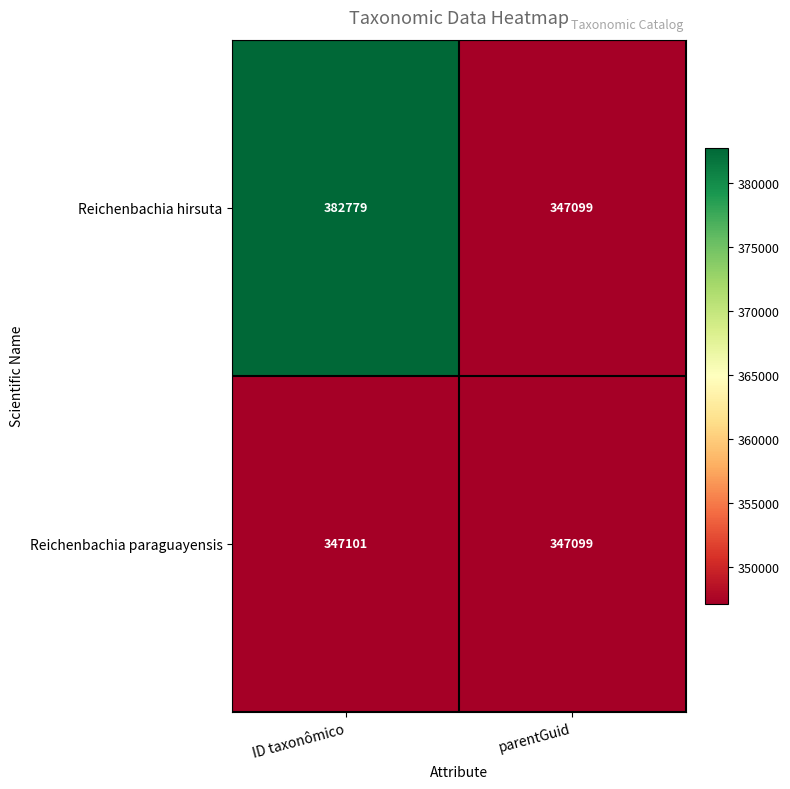

Between ID taxonômico and parentGuid, which series saw the biggest shift?

Reichenbachia hirsuta